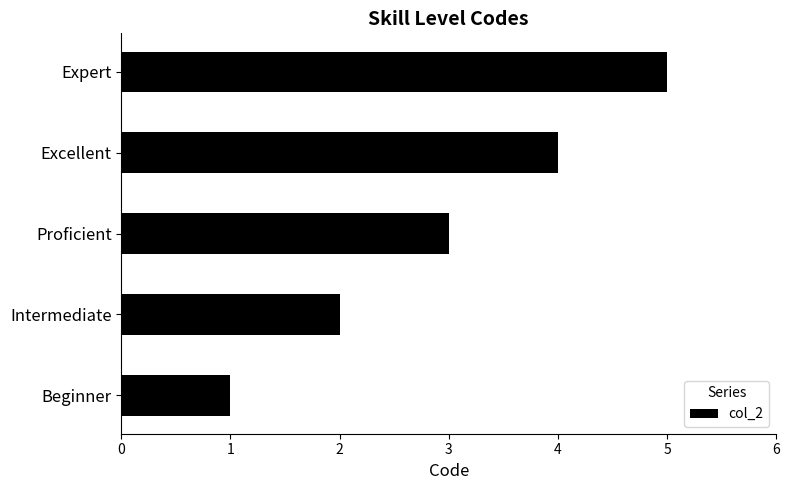

What value does the data have at Proficient?

3